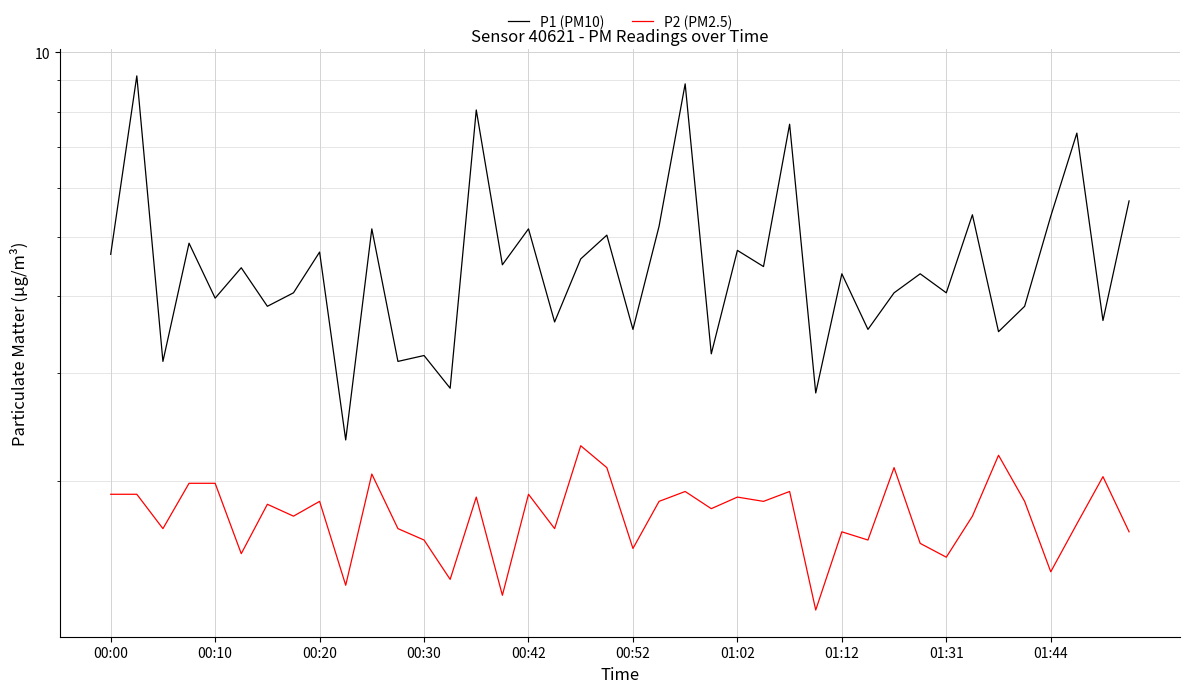

True or false: P1 (PM10) and P2 (PM2.5) intersect in this chart.

False